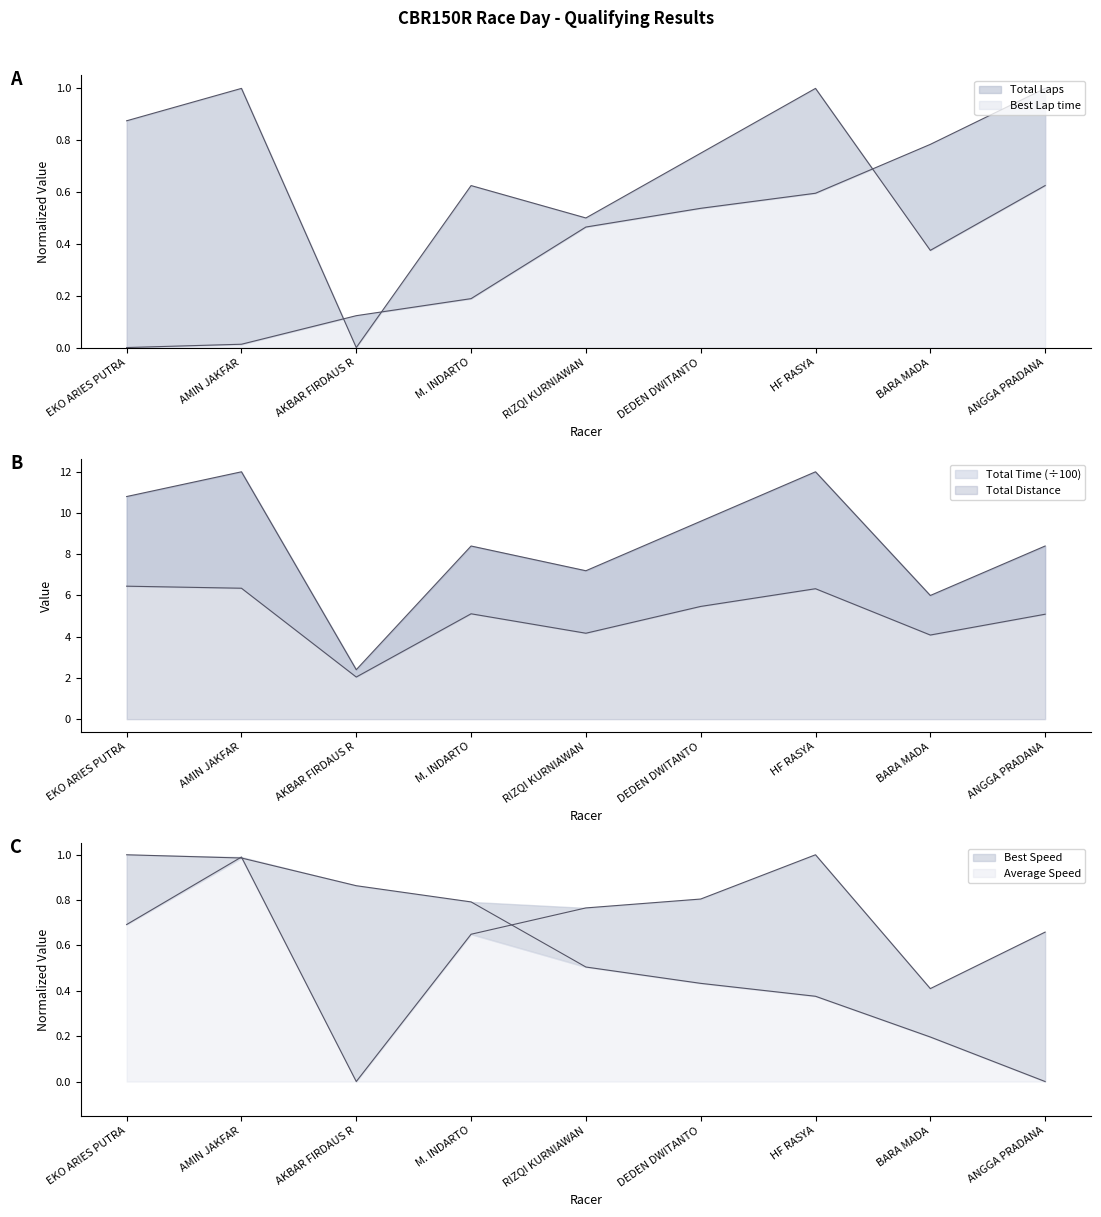

Between AMIN JAKFAR and AKBAR FIRDAUS R, which is larger?

AMIN JAKFAR